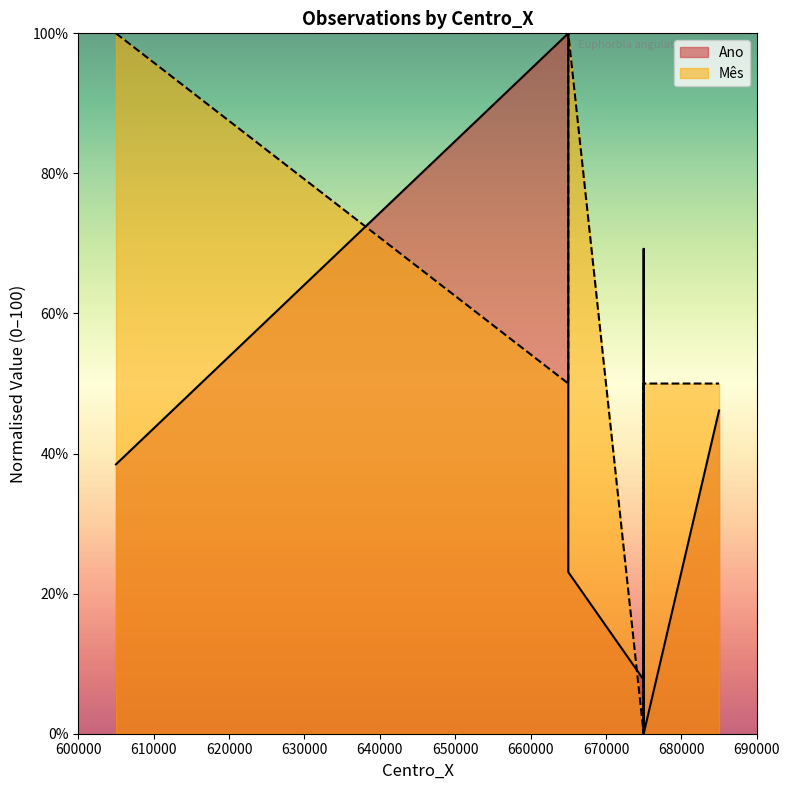

Rank the series by their average value, from lowest to highest.

Ano, Mês